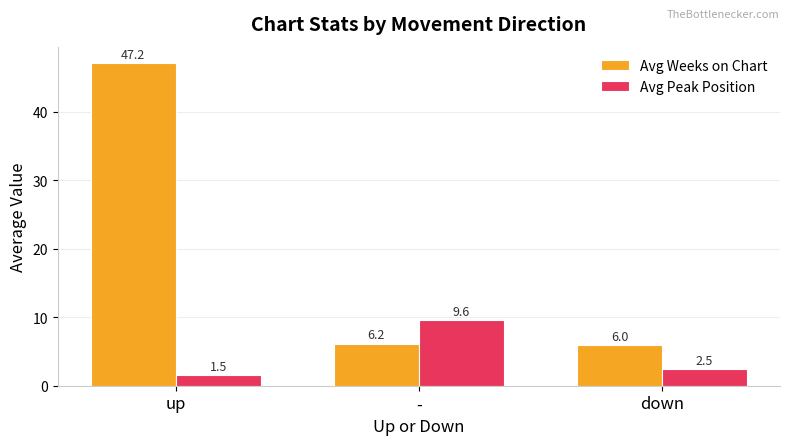

What is the label of the 3rd bar from the left?

down